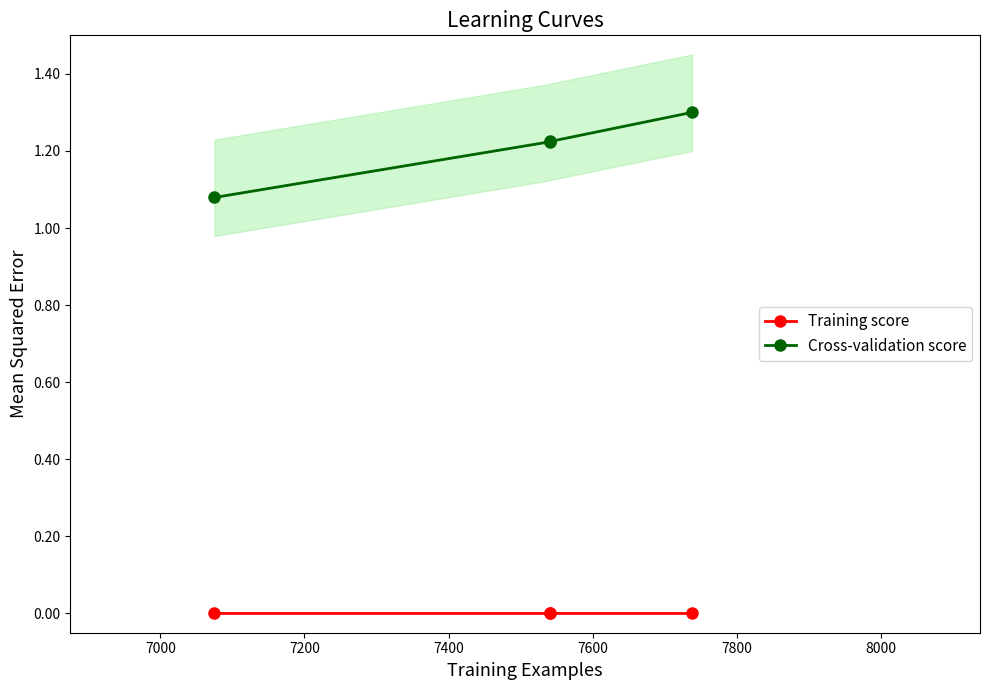

Between 7200 and 7400, which series saw the biggest shift?

Cross-validation score